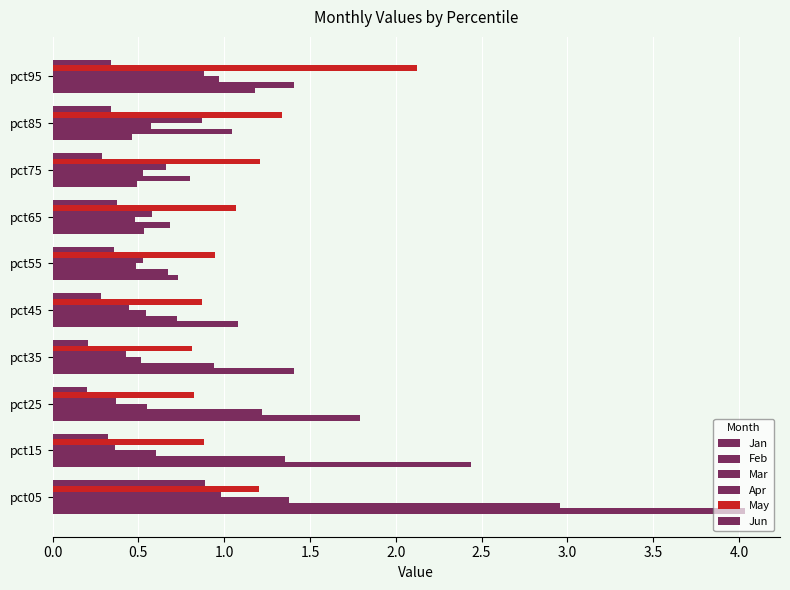

How many categories are shown in the chart?

10